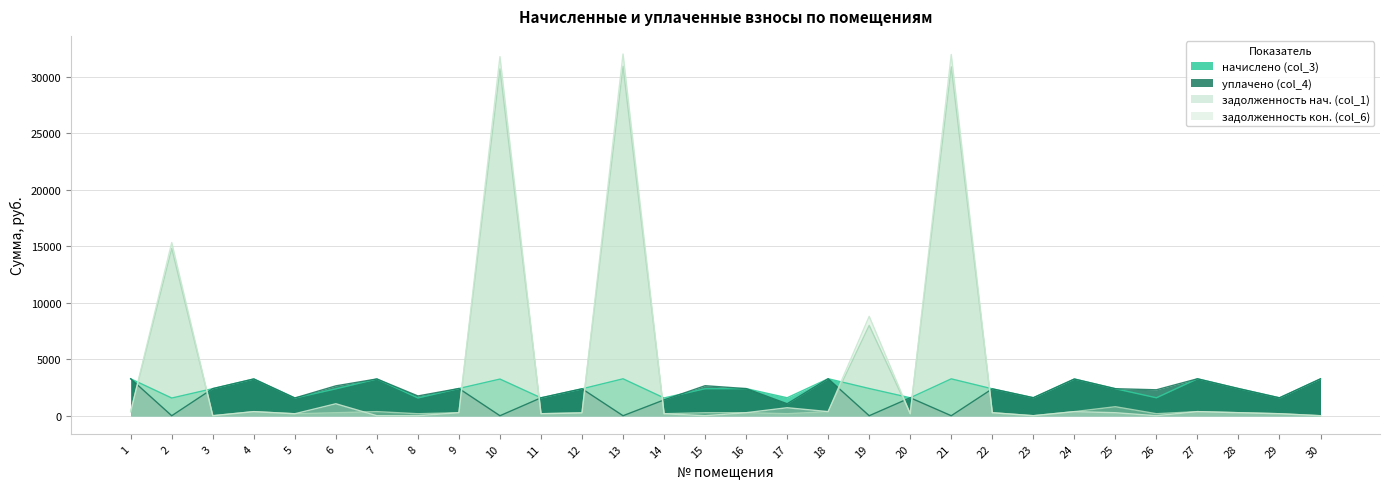

How many times do задолженность нач. (col_1) and начислено (col_3) cross each other?

10